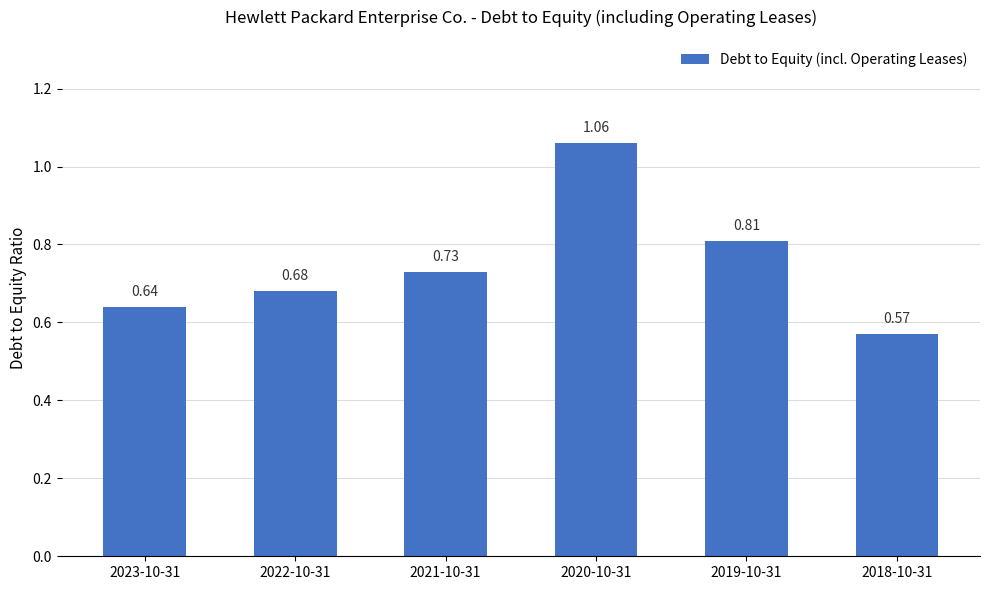

Rank the categories by value from highest to lowest.

2020-10-31, 2019-10-31, 2021-10-31, 2022-10-31, 2023-10-31, 2018-10-31